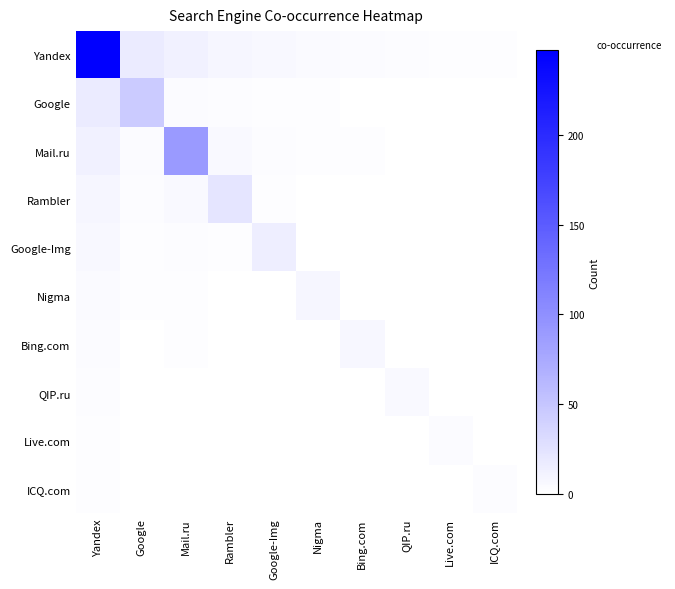

What is the maximum value shown in the chart?

247